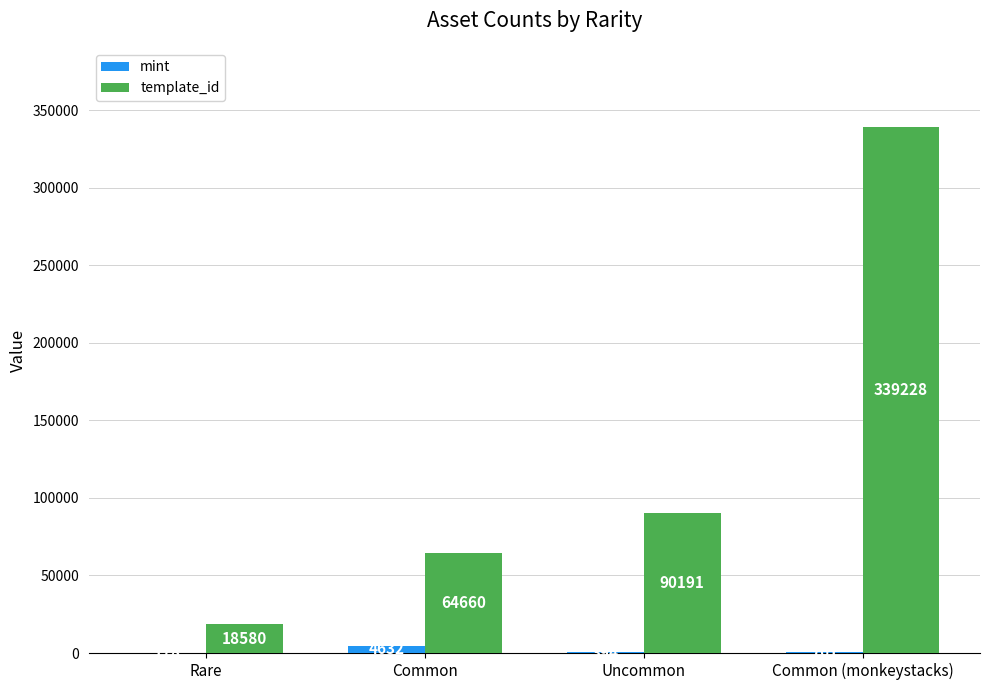

What is the sum of all template_id values?

512659